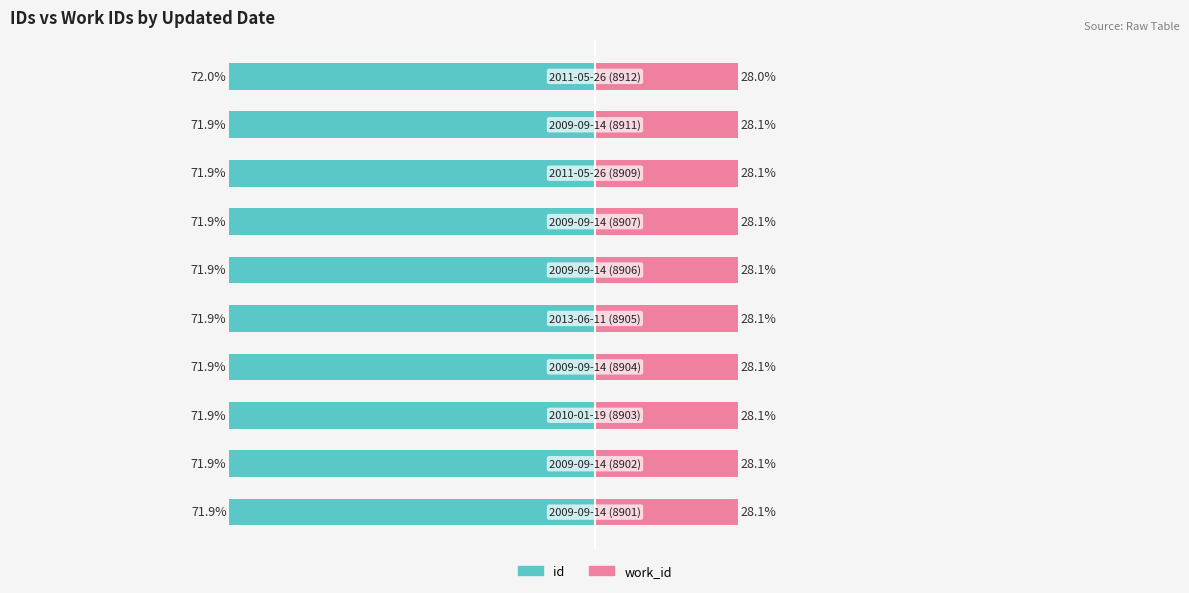

What is the approximate value of id at 5?

-71.9